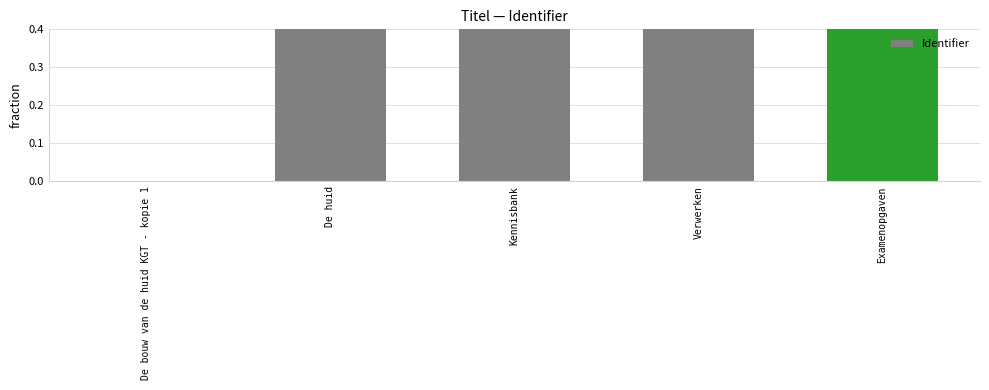

Rank the categories by value from highest to lowest.

Examenopgaven, Verwerken, Kennisbank, De huid, De bouw van de huid KGT - kopie 1